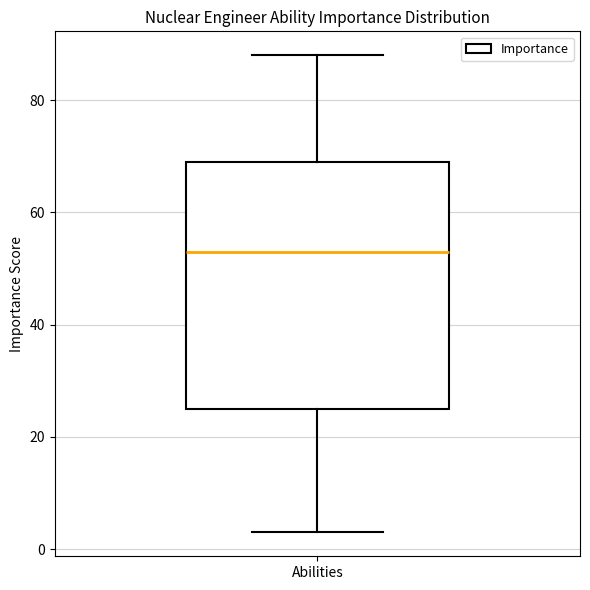

Where is the lower edge of the box for Abilities on the y-axis? The values are not printed on the chart, so give them approximately, as read against the axis.

26